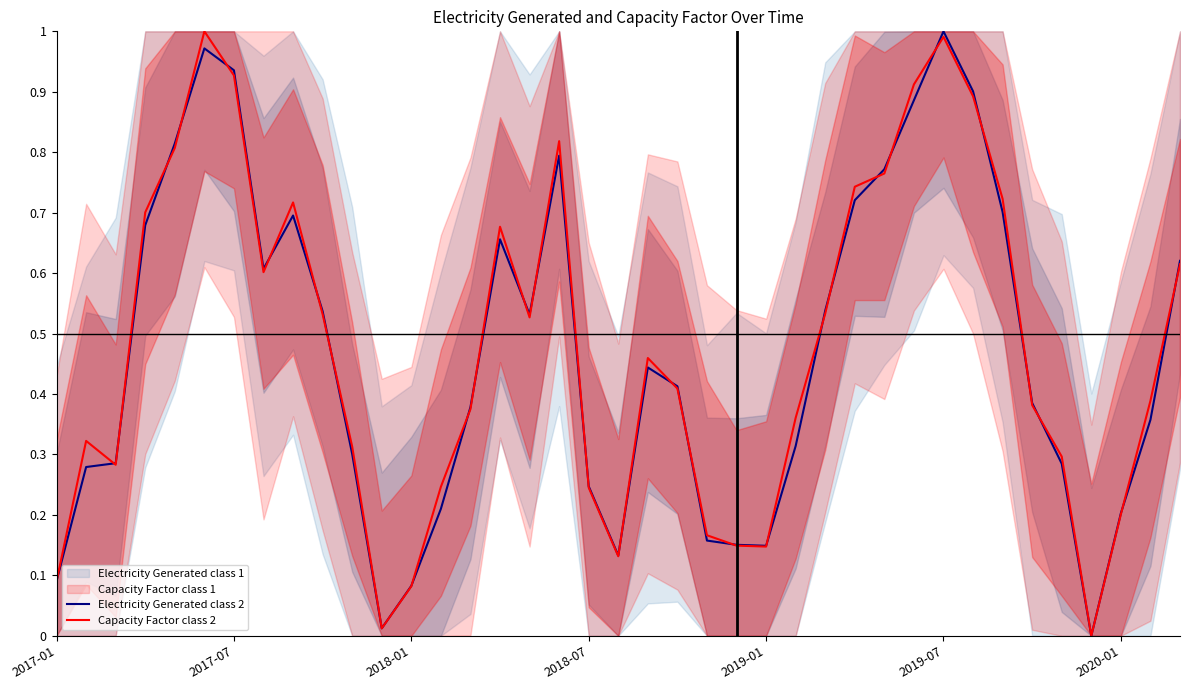

Is it true that Electricity Generated class 2 equals 0.7 at 20?

False